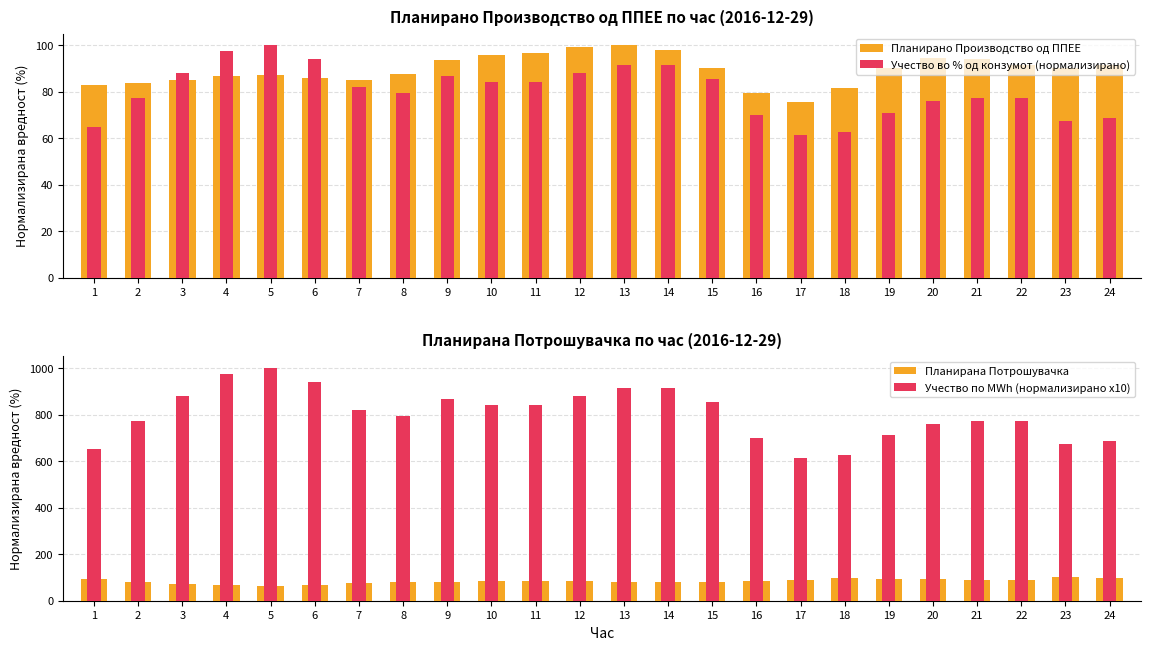

What is the difference between the Планирано Производство од ППЕЕ values at 20 and 4?

7.5